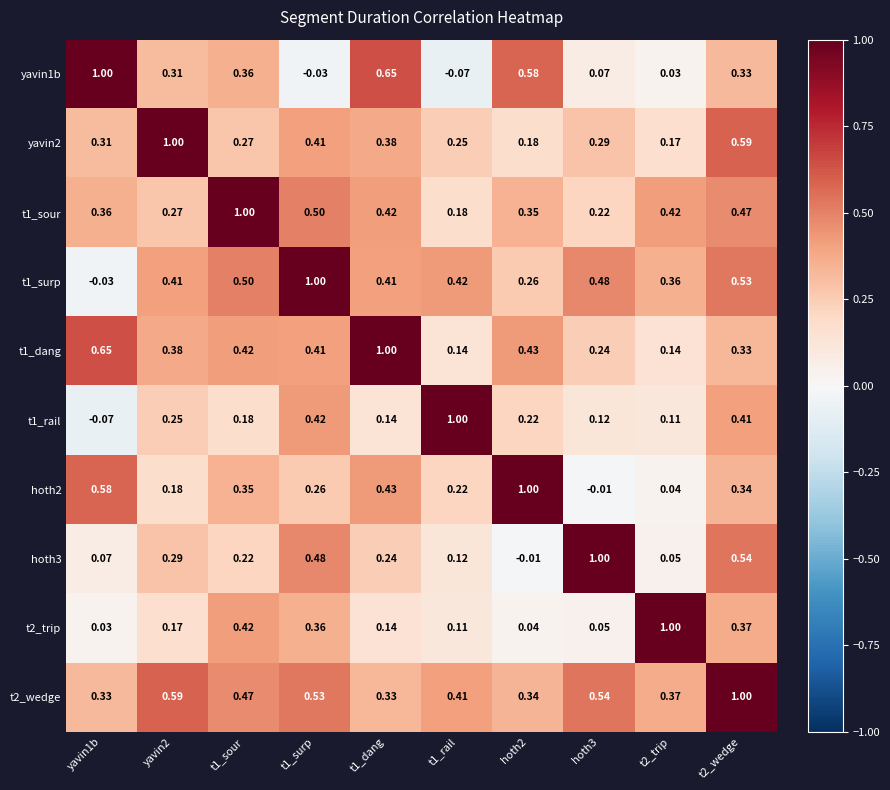

What is the difference between the highest and lowest values at t1_rail?

1.1